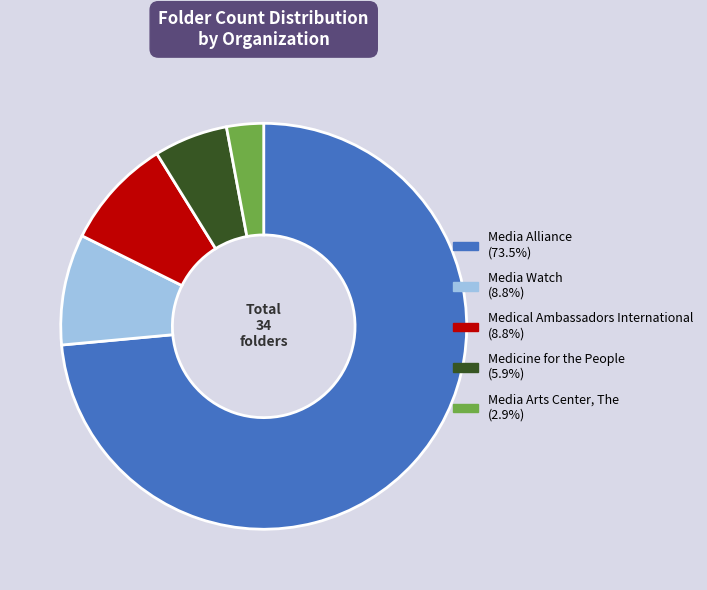

Do Medicine for the People and Media Arts Center, The together represent more than half of the pie?

No